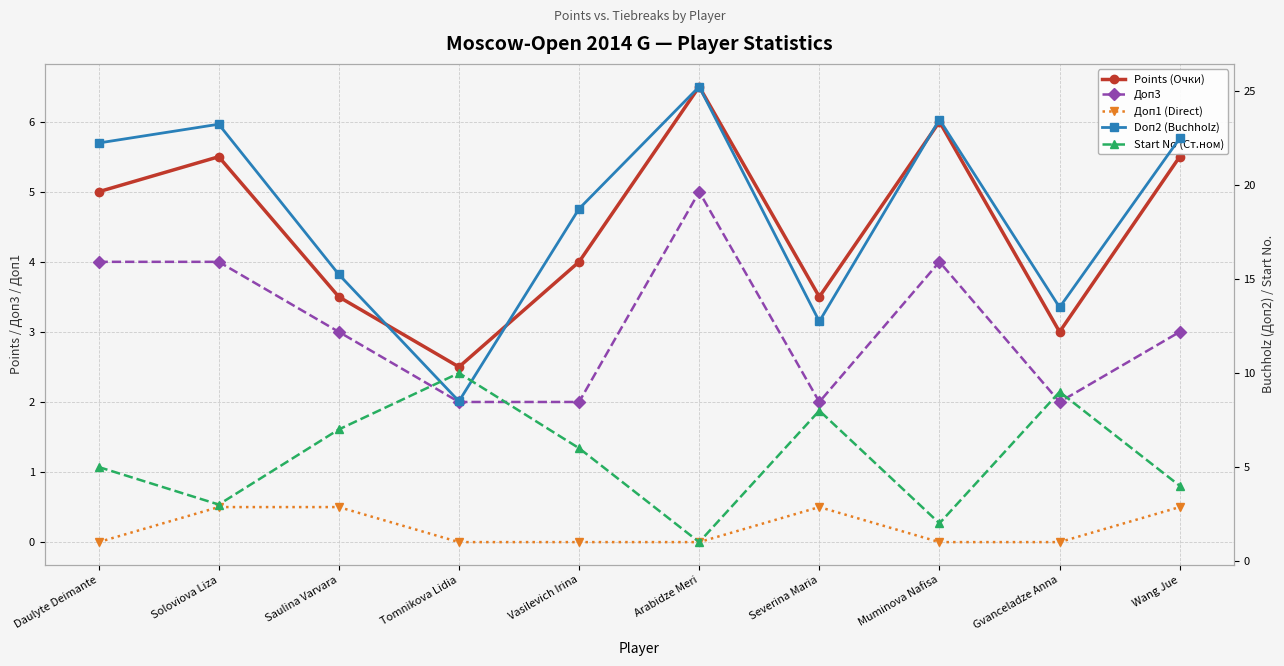

Which has a higher value, Muminova Nafisa or Arabidze Meri?

Arabidze Meri